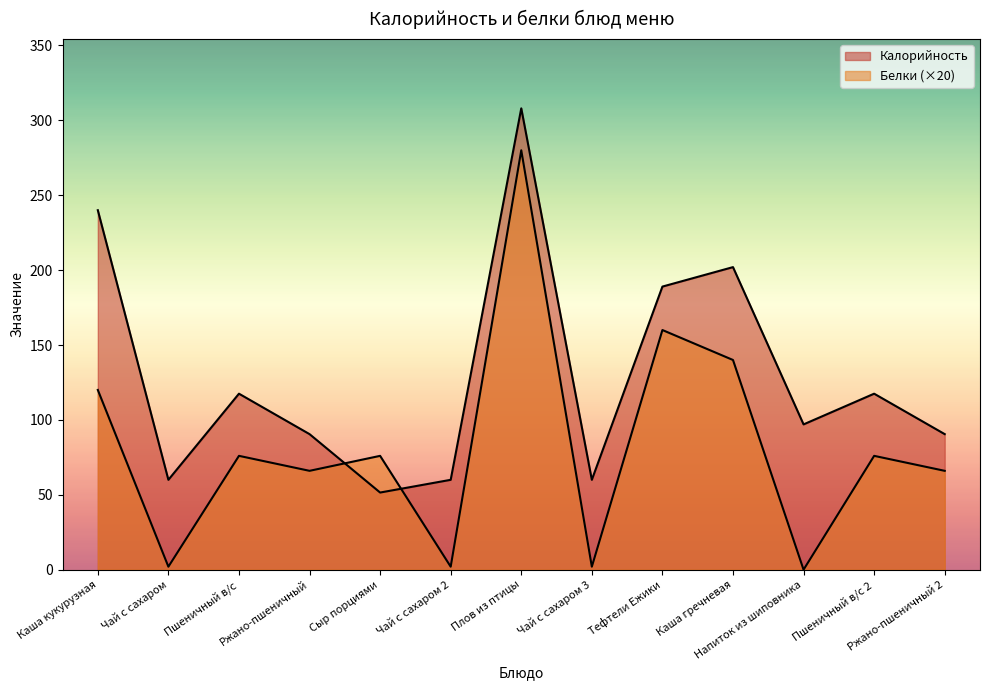

True or false: Калорийность has more than 0 interior local peaks.

True